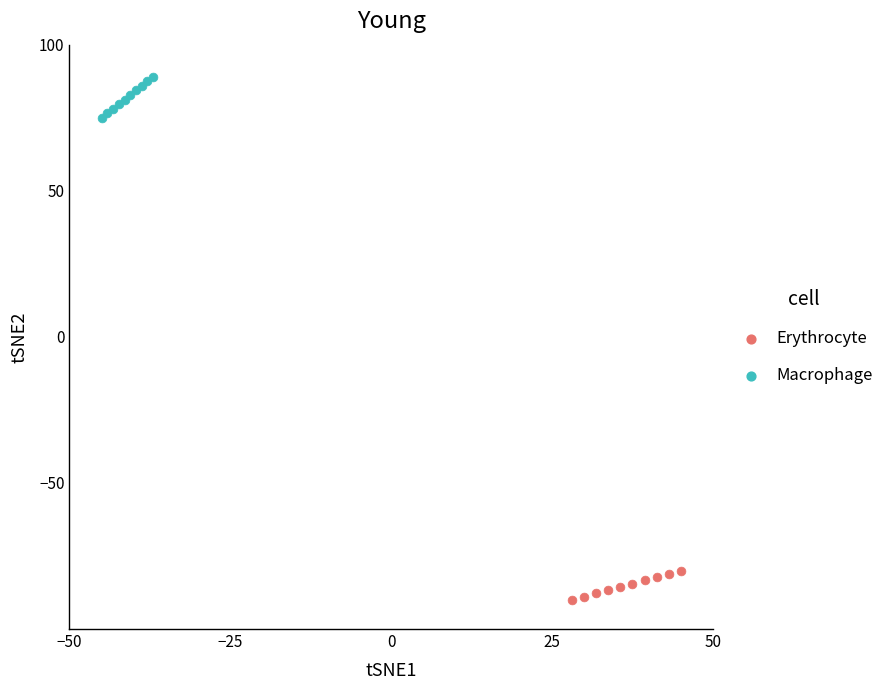

Which series reaches the maximum Y coordinate?

Macrophage